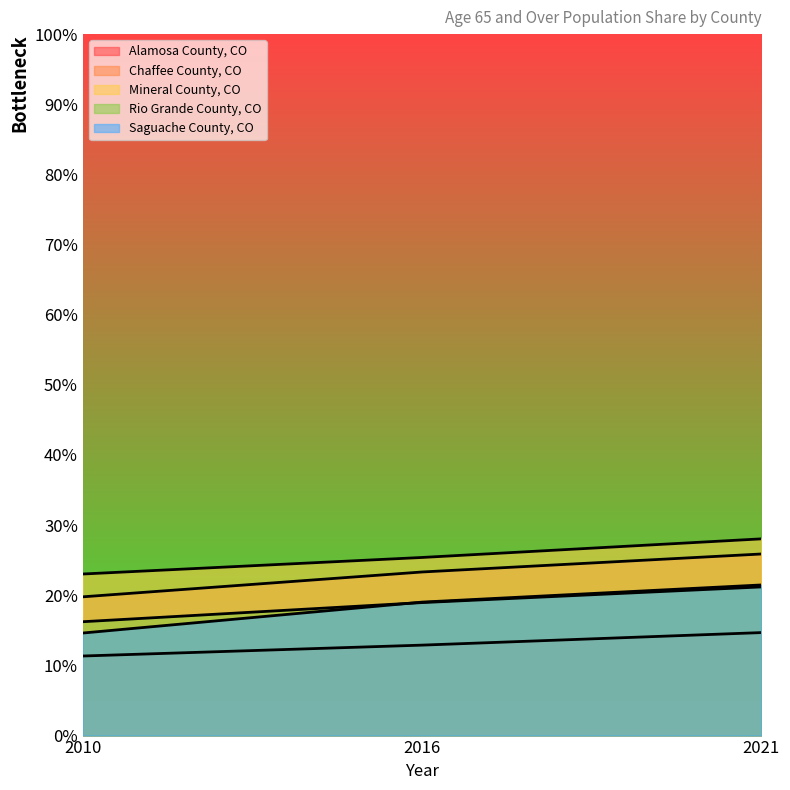

At 2010, list the series in order from largest to smallest.

Mineral County, CO, Chaffee County, CO, Rio Grande County, CO, Saguache County, CO, Alamosa County, CO